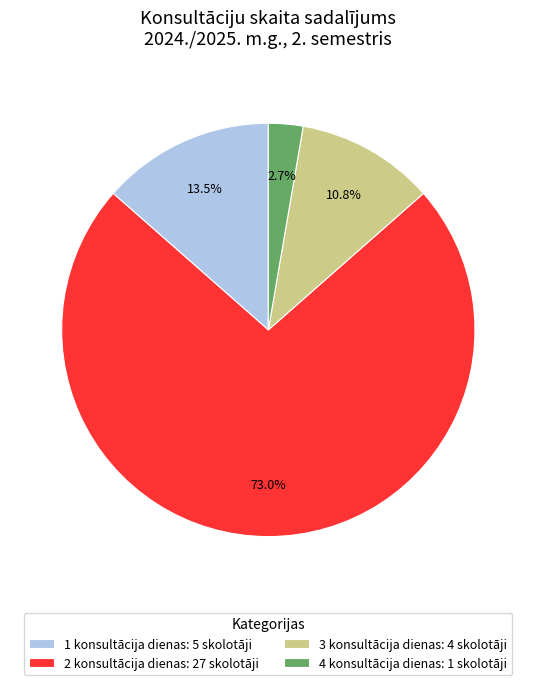

Count the number of slices in the pie.

4